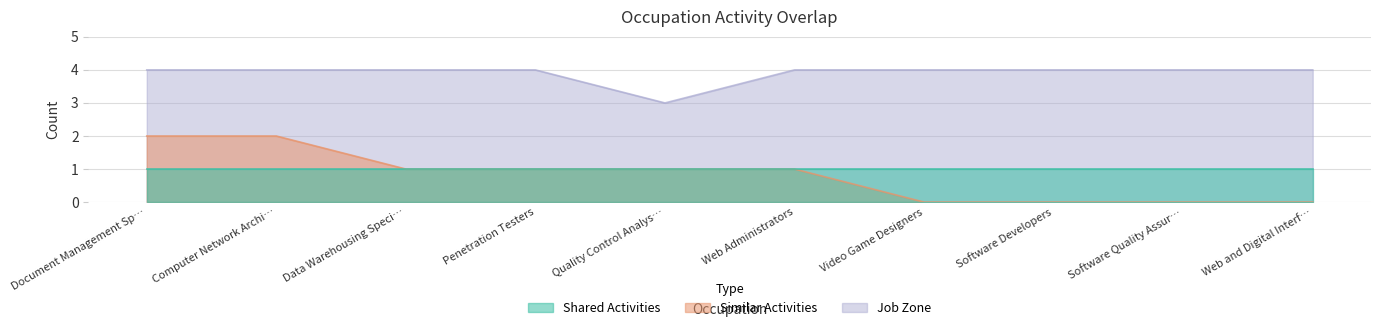

Where does the Similar Activities series first go above 1?

Document Management Sp…